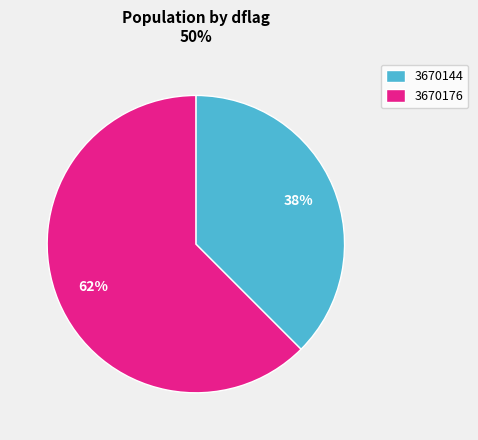

True or false: 3670176 accounts for 62% of the total.

True